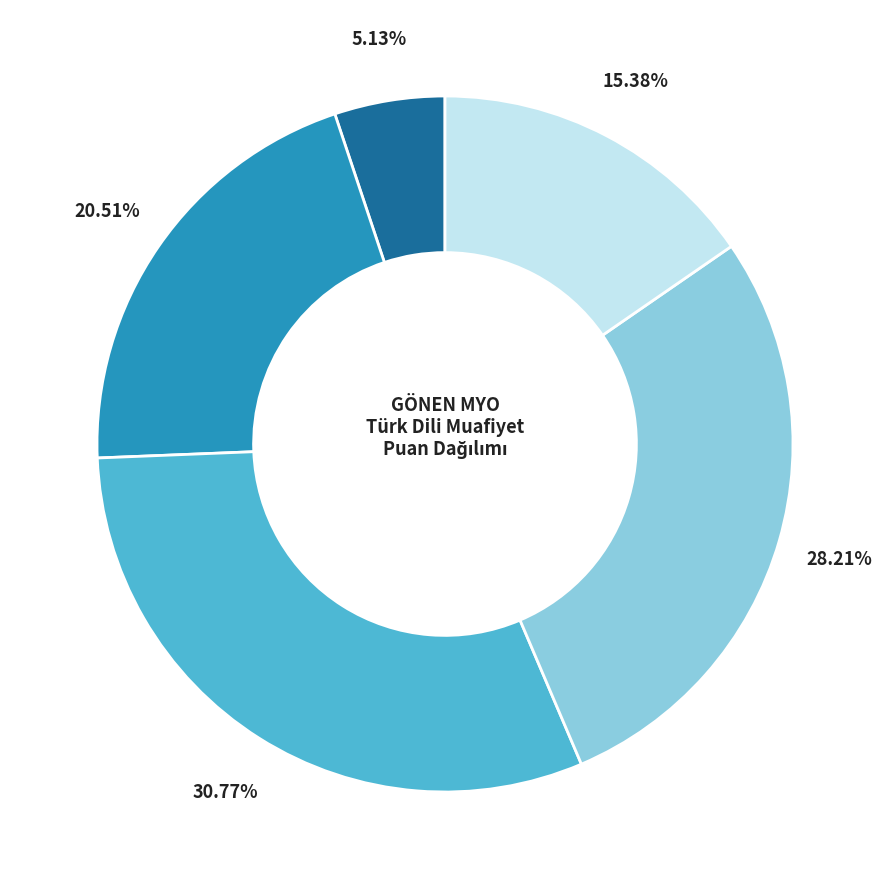

Does any single category account for the majority?

No